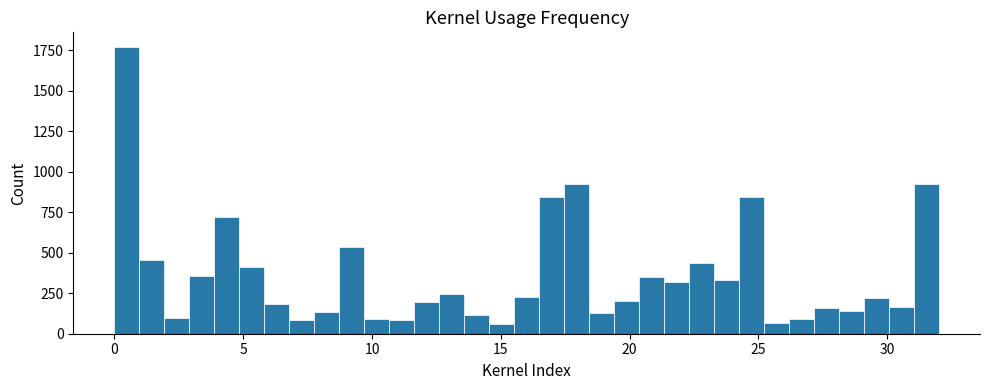

Read against the x-axis, roughly where is the centre of the tallest bar?

0.5